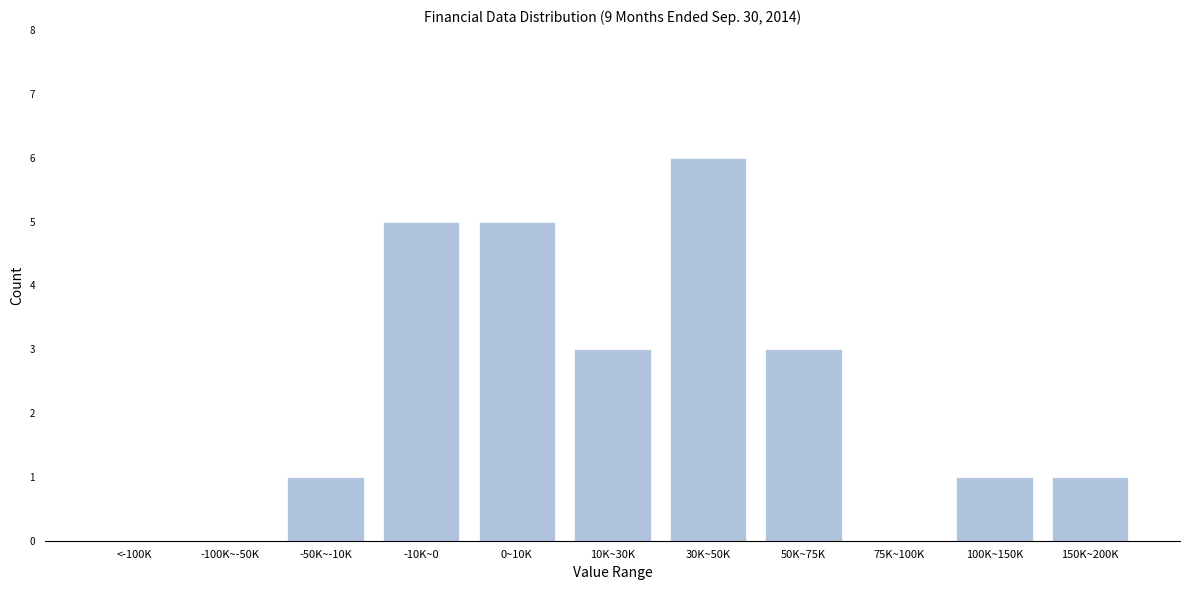

Reading left to right, extract all data points from this chart.

<-100K=0	-100K~-50K=0	-50K~-10K=1	-10K~0=5	0~10K=5	10K~30K=3	30K~50K=6	50K~75K=3	75K~100K=0	100K~150K=1	150K~200K=1